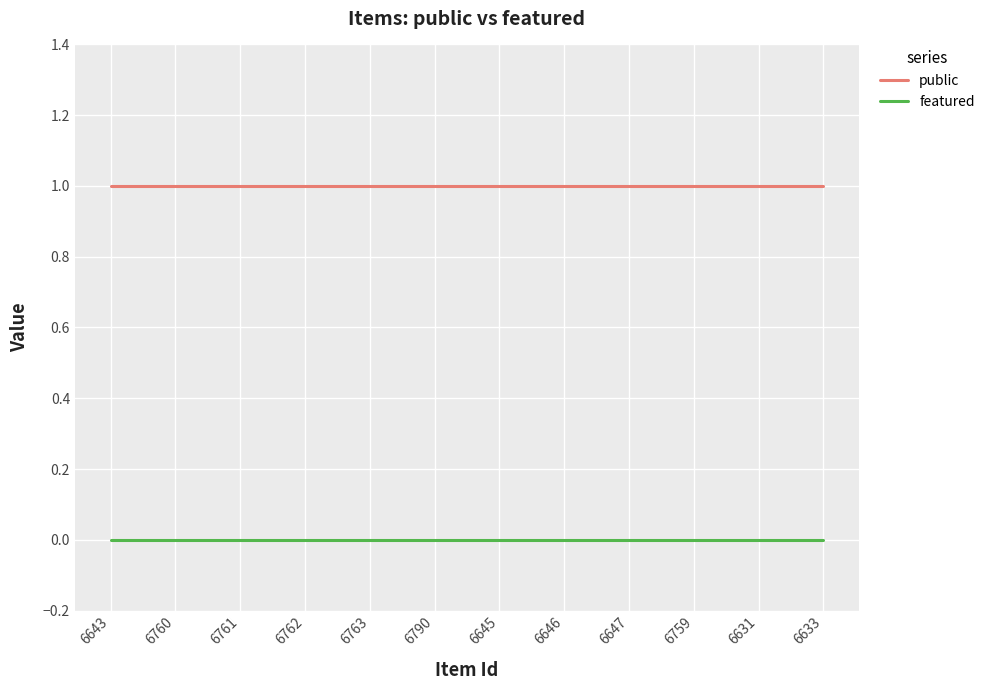

What is the spread (max minus min) of values at 6790?

1